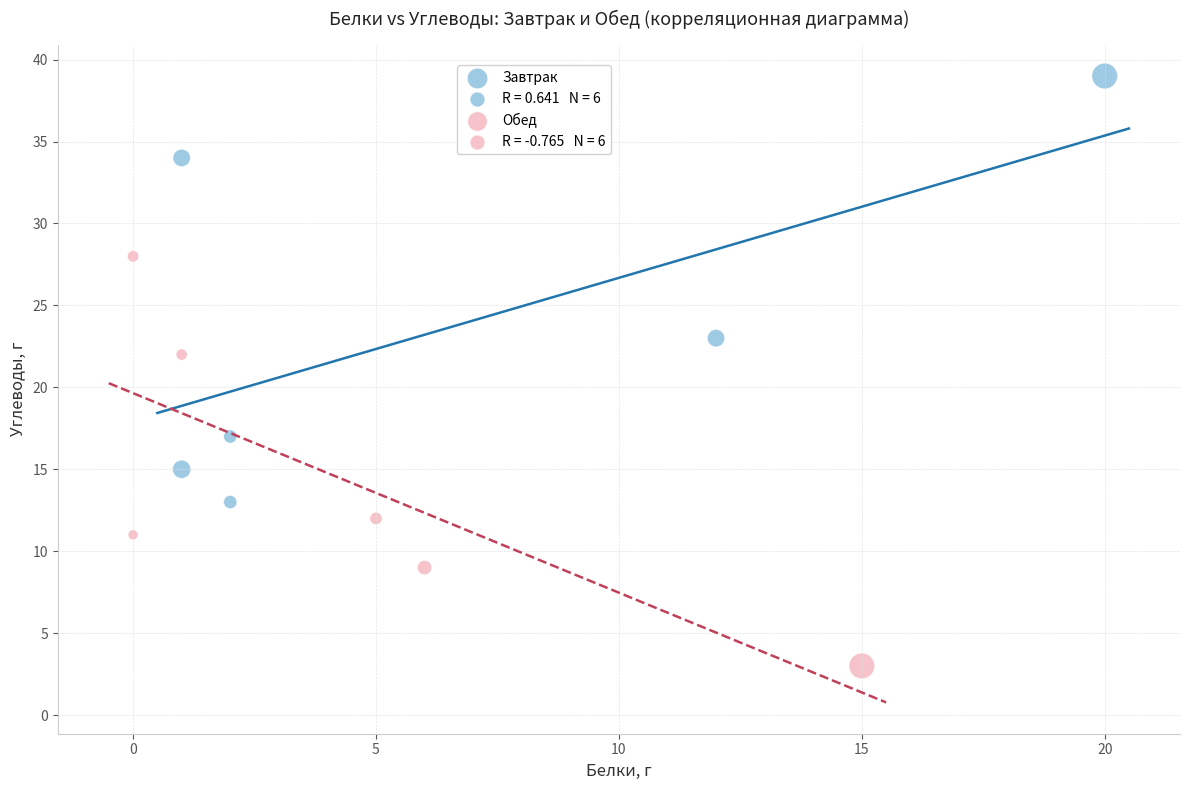

Which series reaches the minimum Y coordinate?

Обед